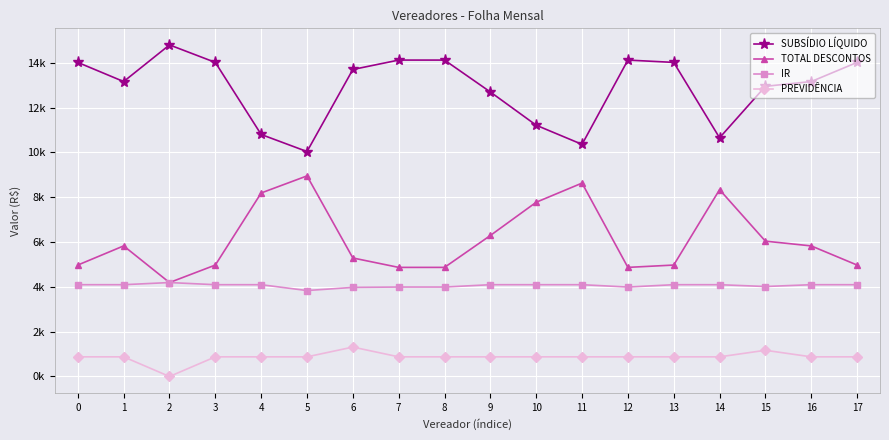

What is the difference between the maximum and minimum values in the SUBSÍDIO LÍQUIDO series?

4759.8